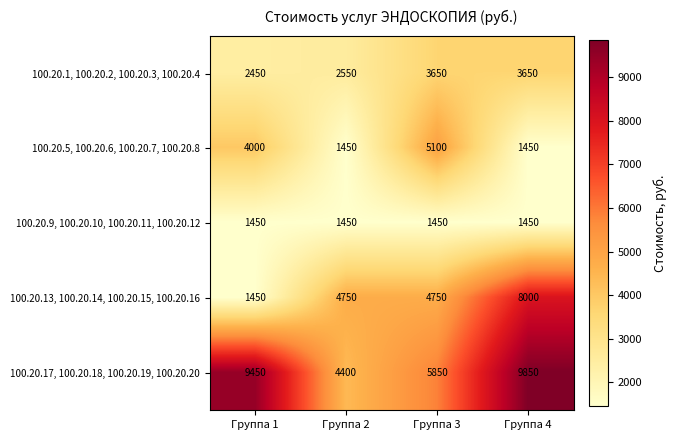

Count the number of categories in the chart.

4